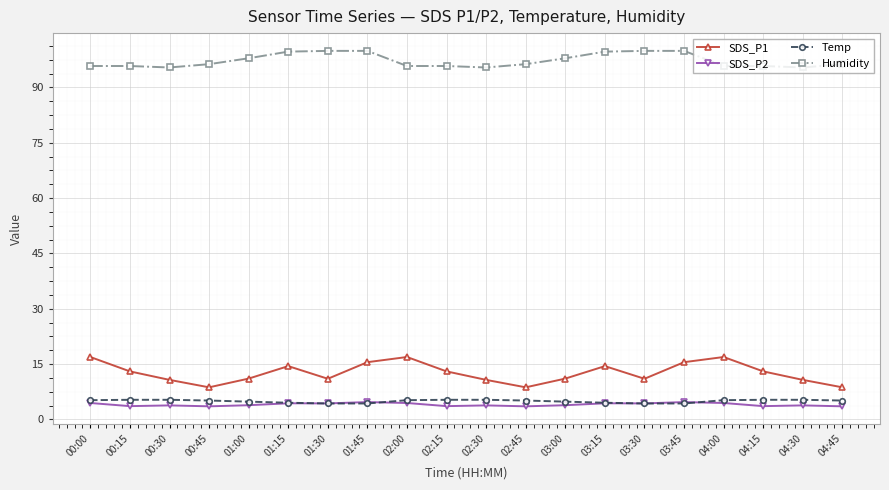

What is the minimum value for SDS_P2?

3.5